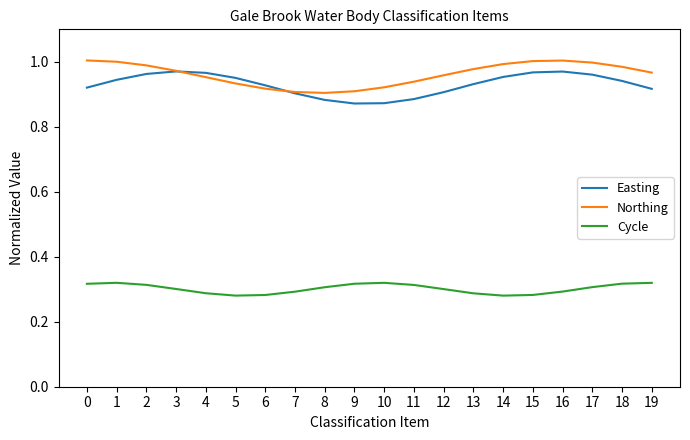

What is the spread (max minus min) of values at 19?

0.6